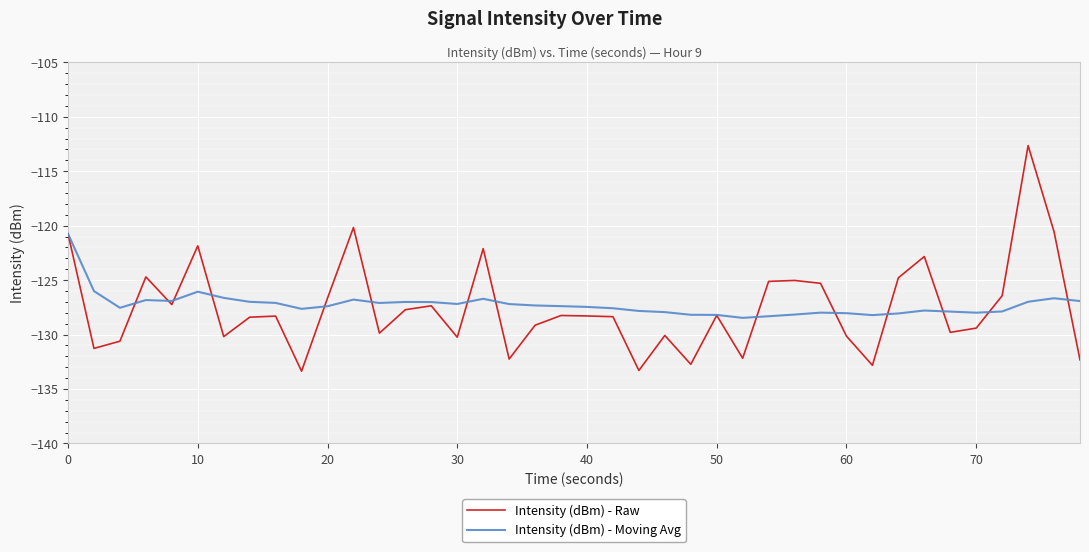

Which series has the largest range (max minus min)?

Intensity (dBm) - Raw